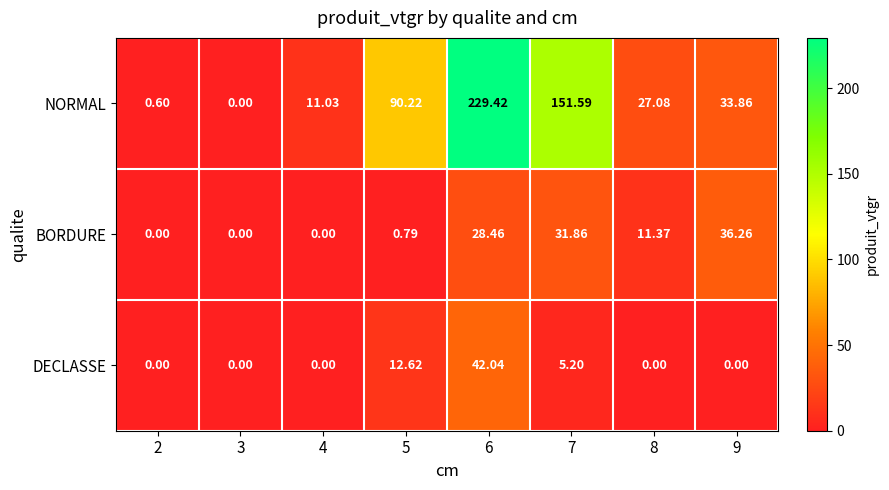

At which category is the sum across all series the highest?

6